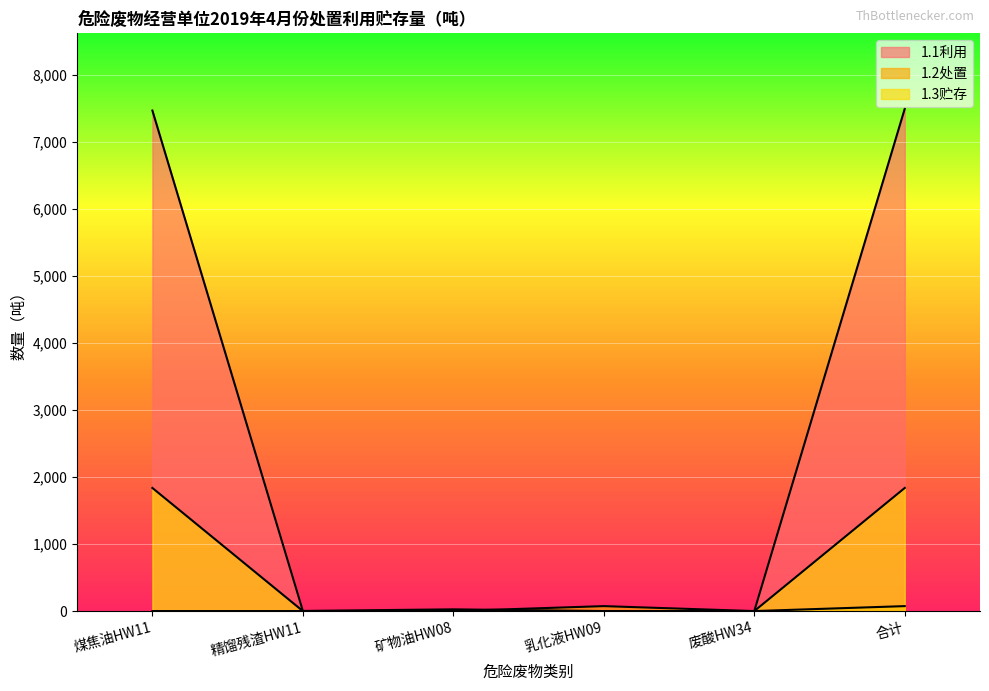

Rank the series at 矿物油HW08 from highest to lowest value.

1.1利用, 1.2处置, 1.3贮存